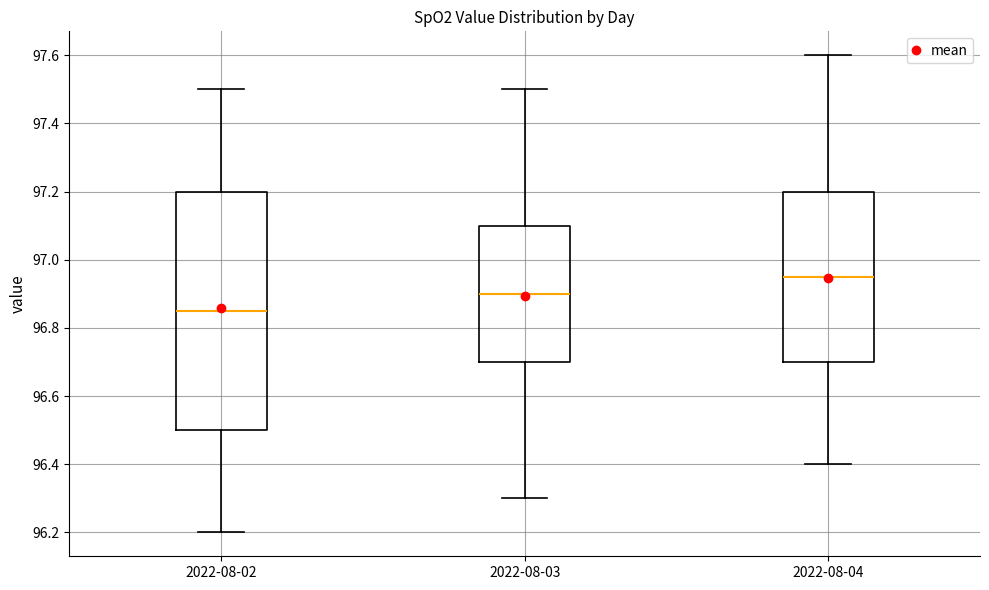

Where does the lower whisker of the box for 2022-08-03 end on the y-axis? The values are not printed on the chart, so give them approximately, as read against the axis.

96.30